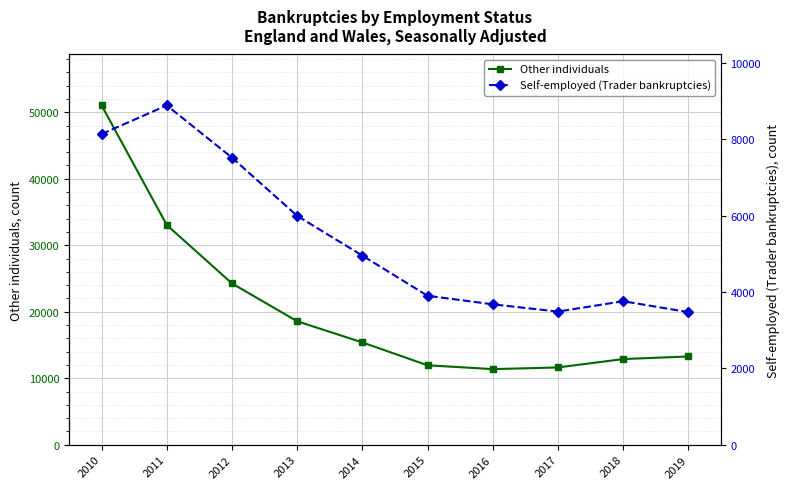

Where is the first local minimum for Self-employed (Trader bankruptcies)?

2017